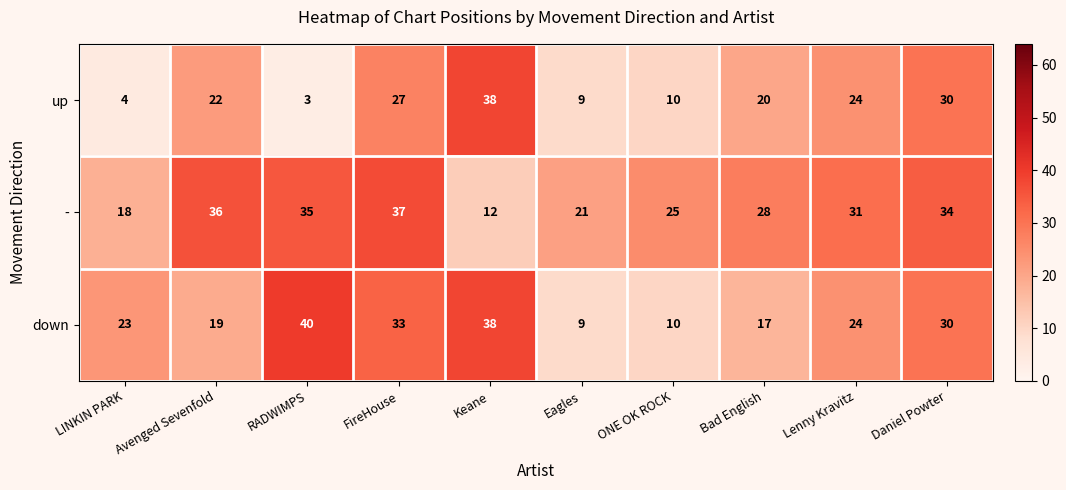

What is the minimum value for up?

3